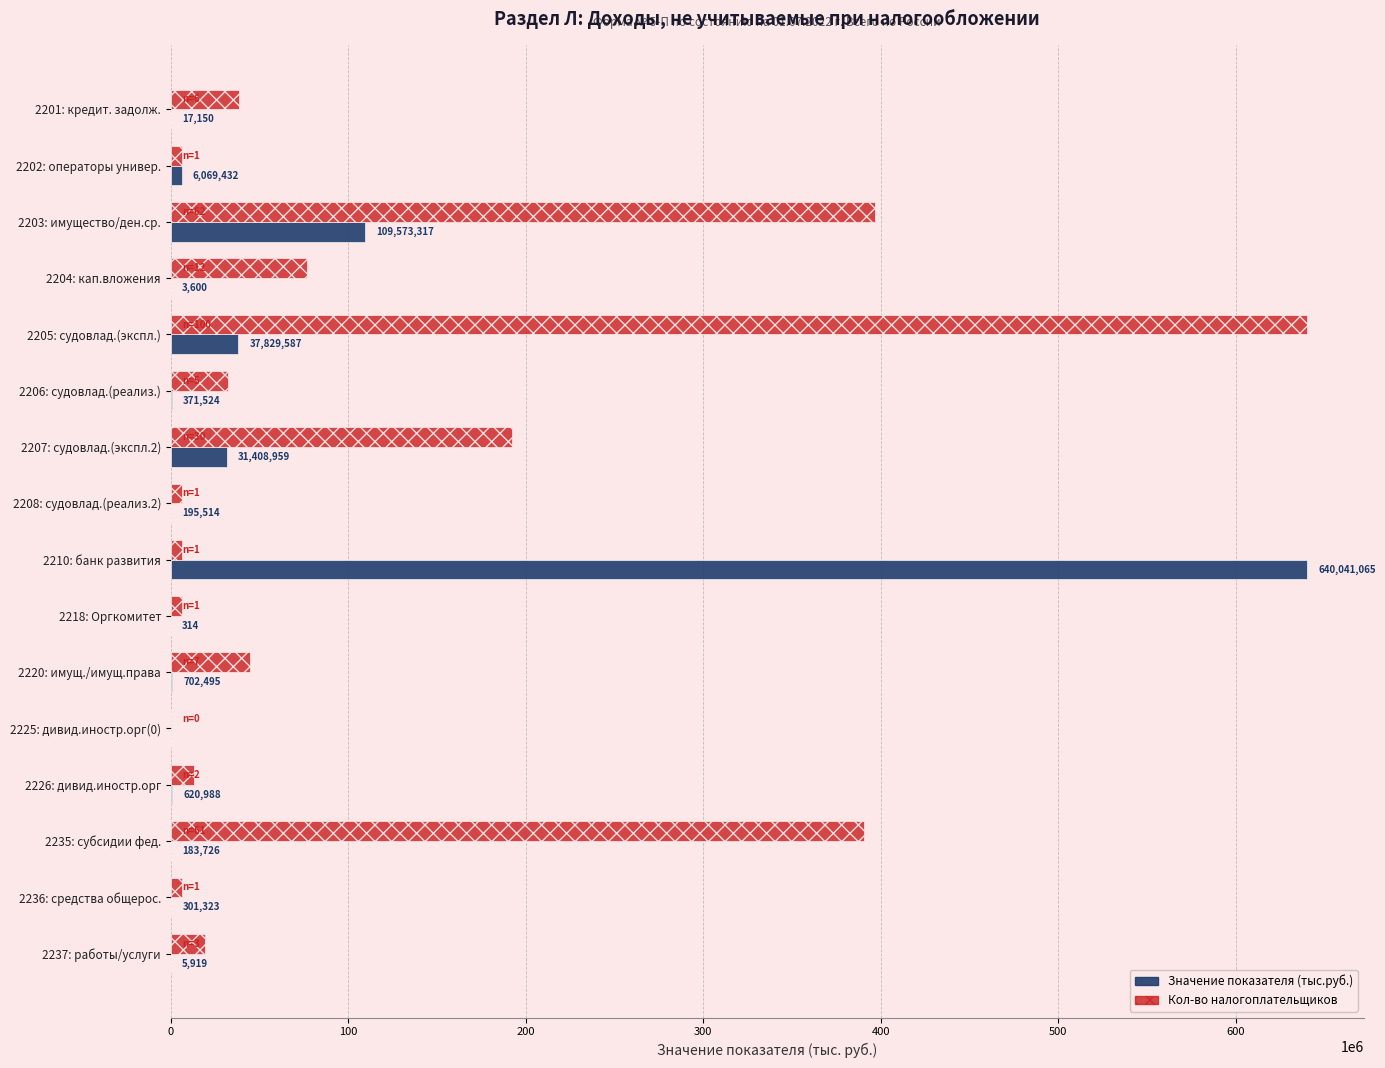

At which category is the sum across all series the highest?

2205: судовлад.(экспл.)